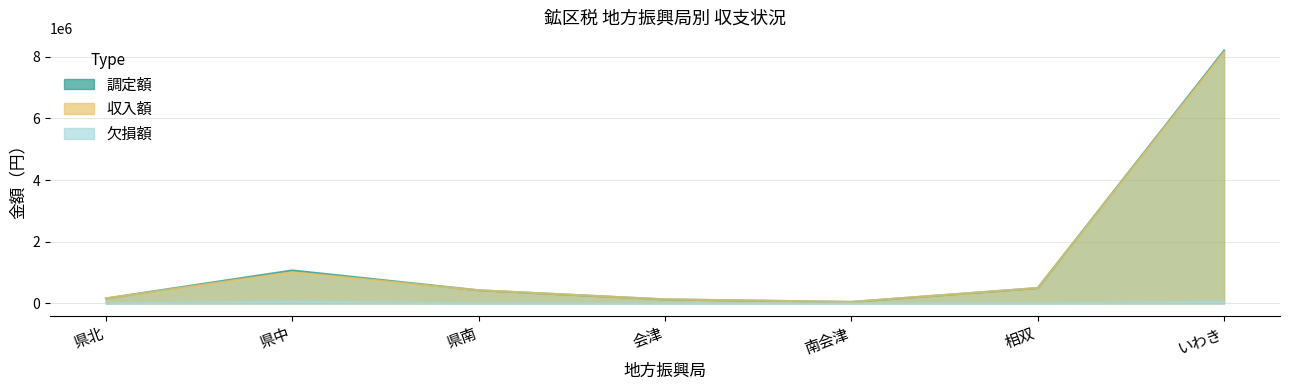

Between 県中 and 県南, which is larger?

県中